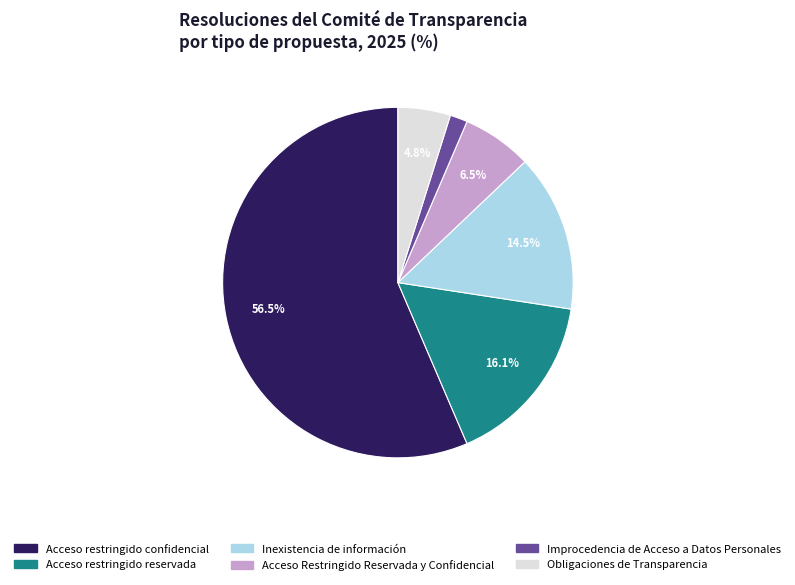

Does Acceso restringido reservada represent more than half of the total?

No